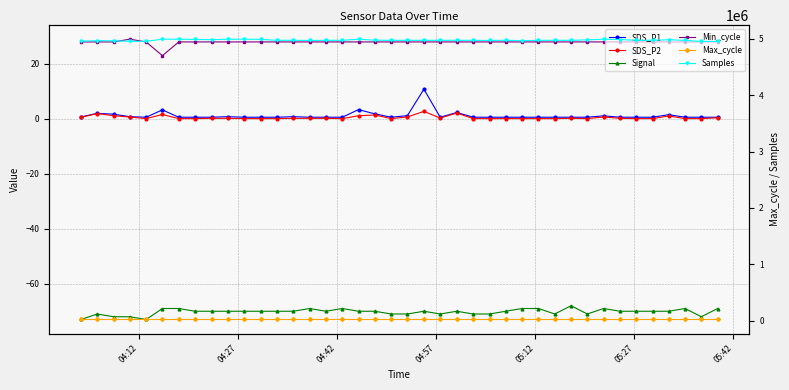

At which label is Min_cycle closest to 26?

04:12